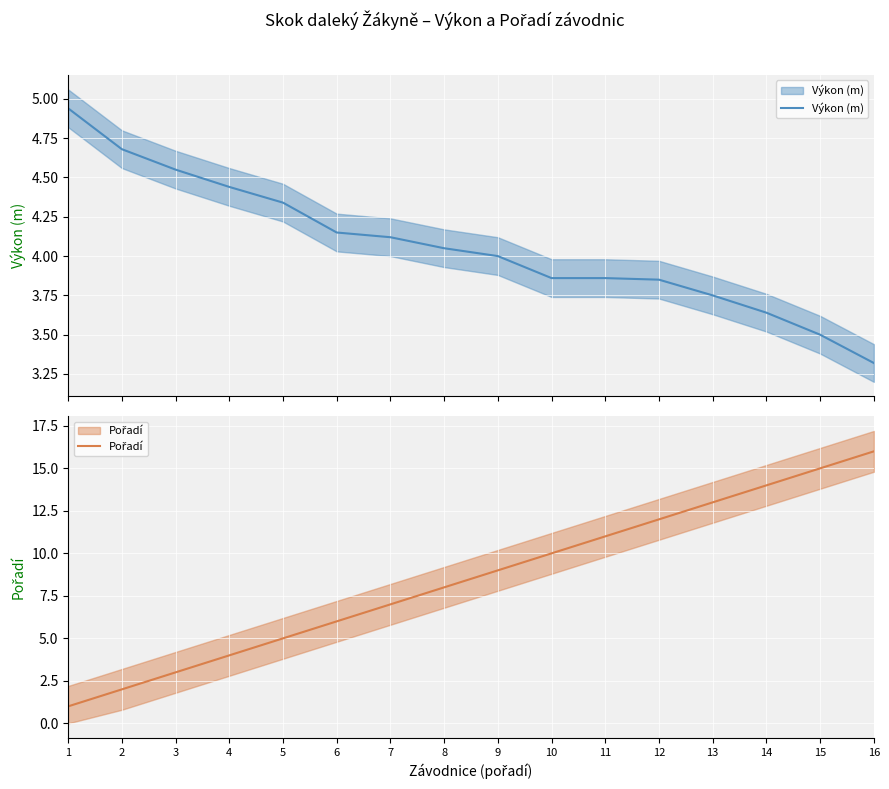

Read the Pořadí value at 7.

7.0